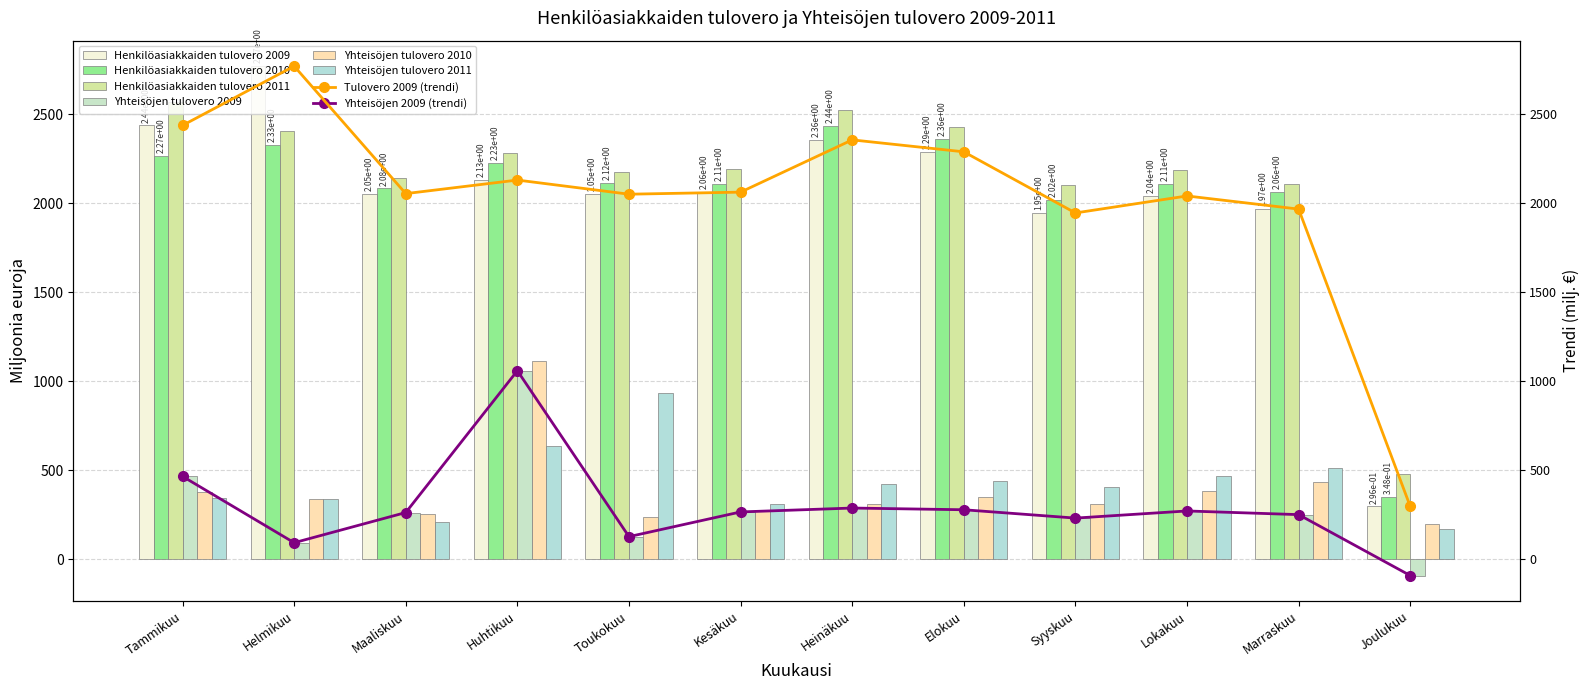

Which series has the largest total across all categories?

Henkilöasiakkaiden tulovero 2011